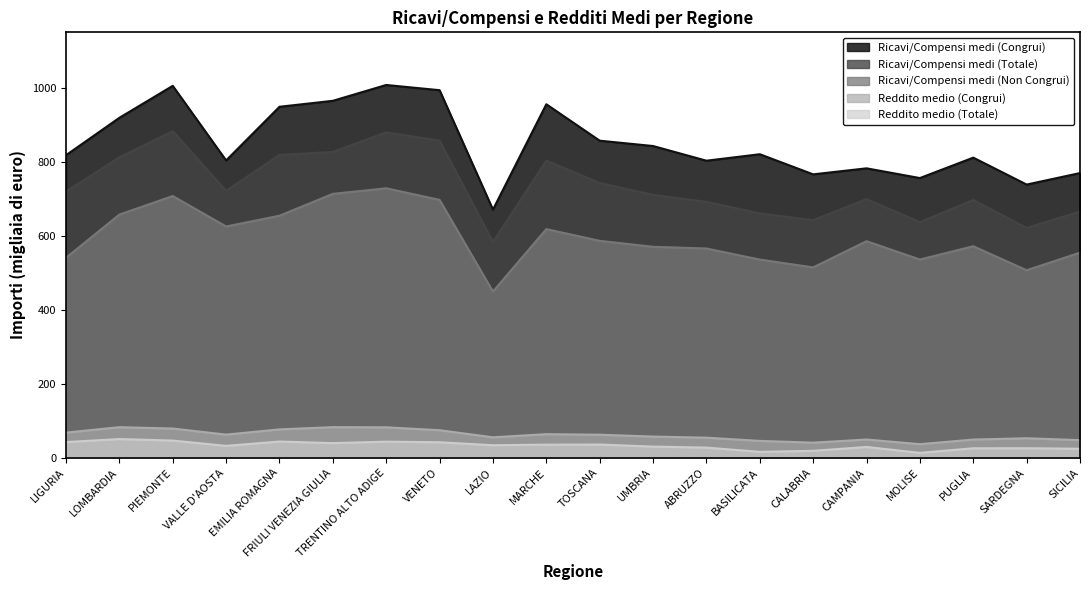

What are all the series names shown in the legend?

Ricavi/Compensi medi (Congrui), Ricavi/Compensi medi (Totale), Ricavi/Compensi medi (Non Congrui), Reddito medio (Congrui), Reddito medio (Totale)